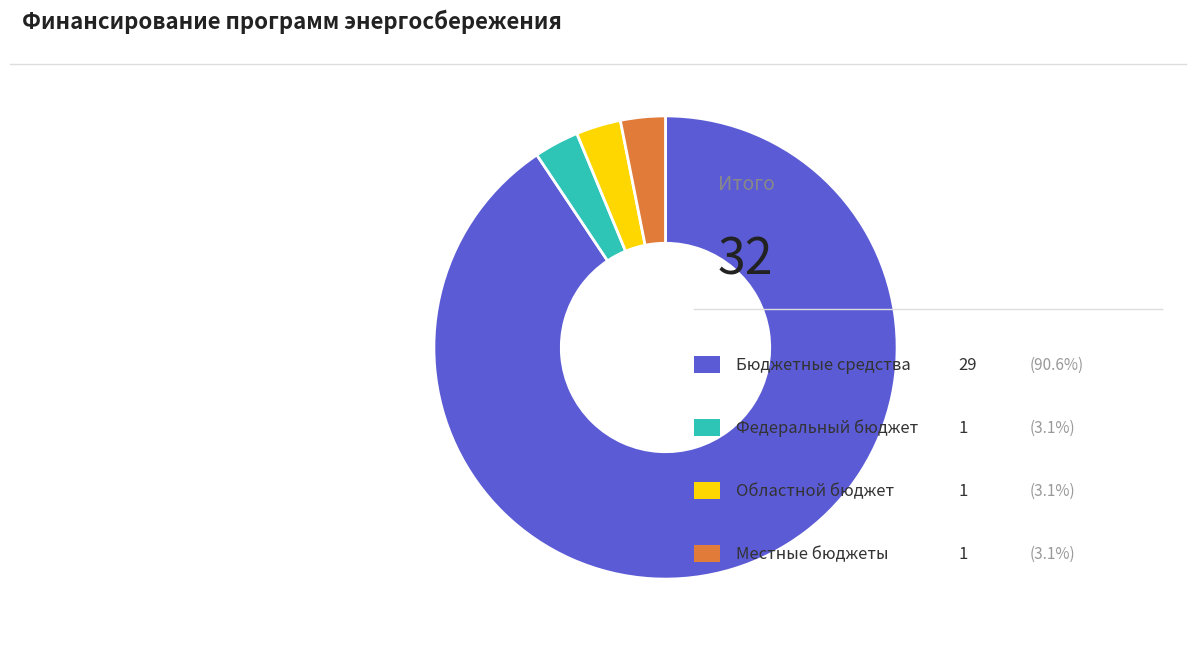

Count the number of slices in the pie.

4